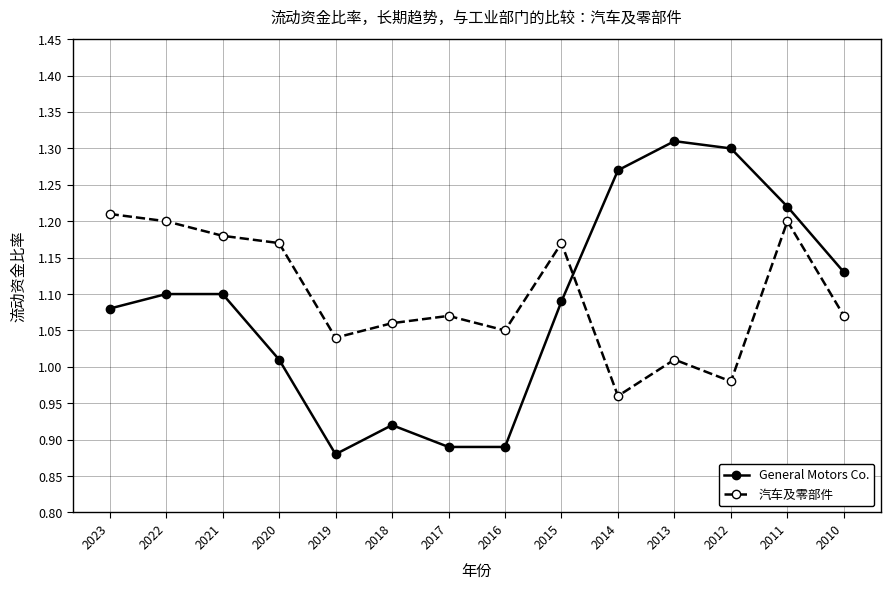

Between which two adjacent categories do General Motors Co. and 汽车及零部件 first intersect?

2015 and 2014